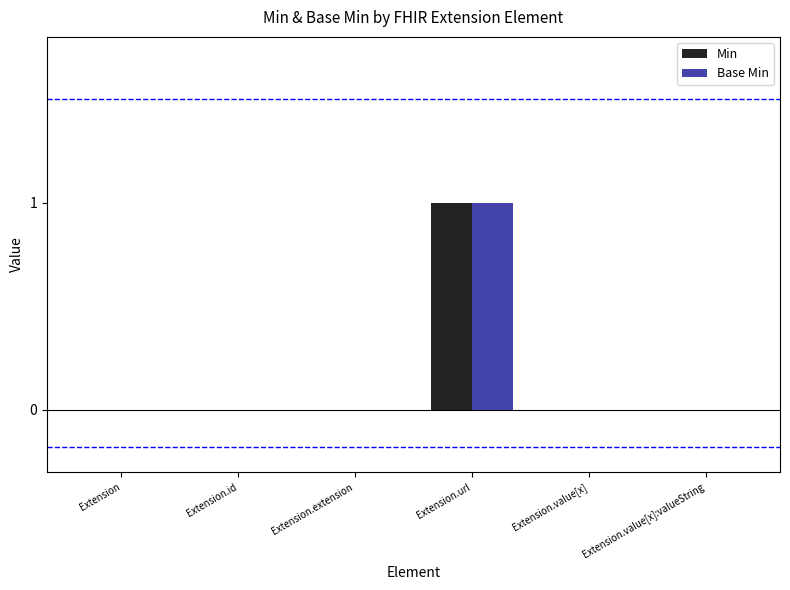

Read the Min value at Extension.url.

1